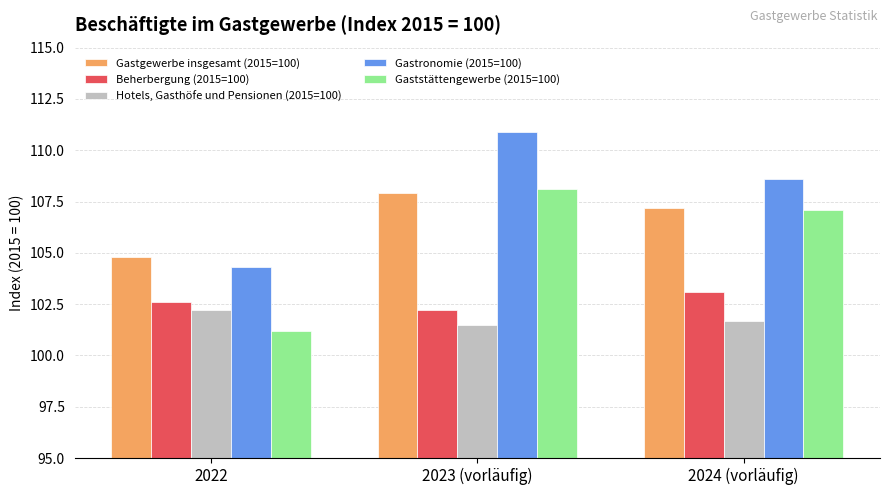

The value of Gastgewerbe insgesamt (2015=100) at 2023 (vorläufig) is 107.9. True or false?

True